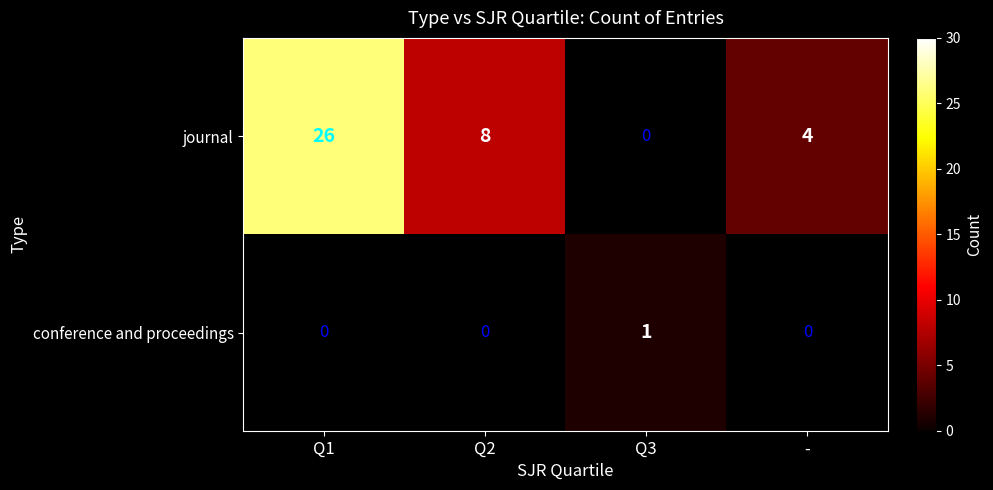

True or false: journal has a value of 4 at -.

True